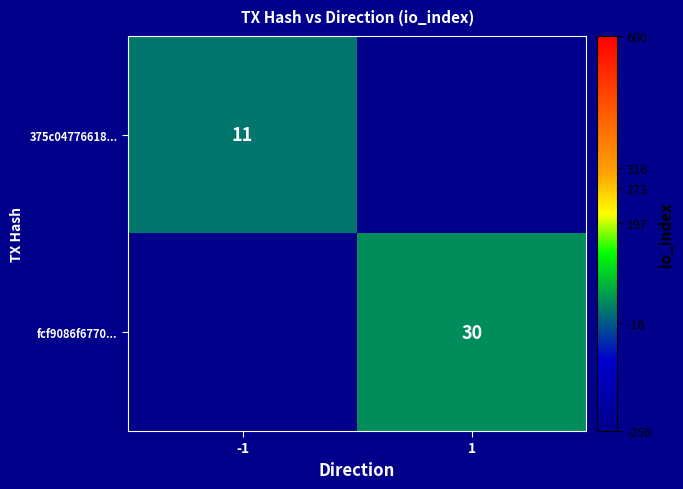

Is it true that 375c04776618... equals 11 at -1?

True